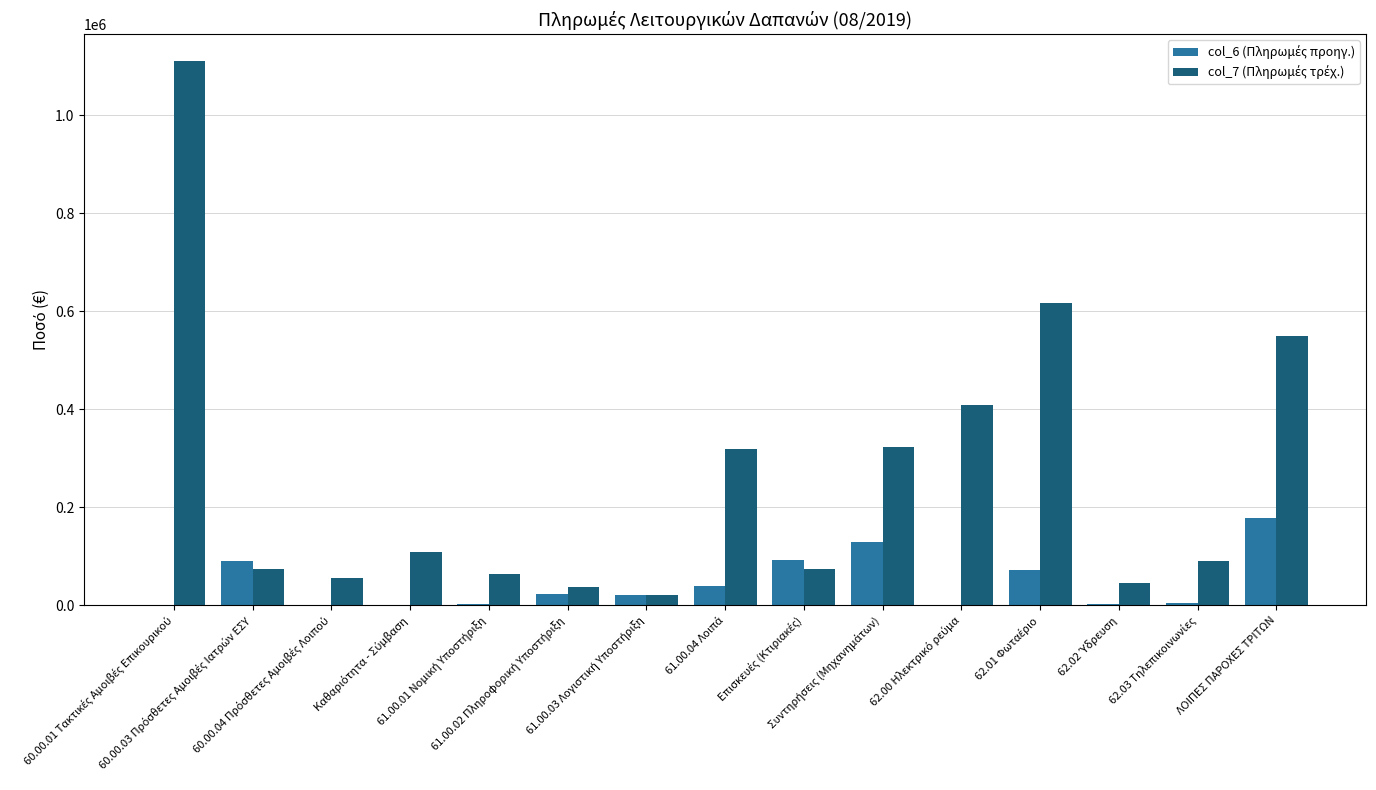

What is the maximum value shown in the chart?

1110038